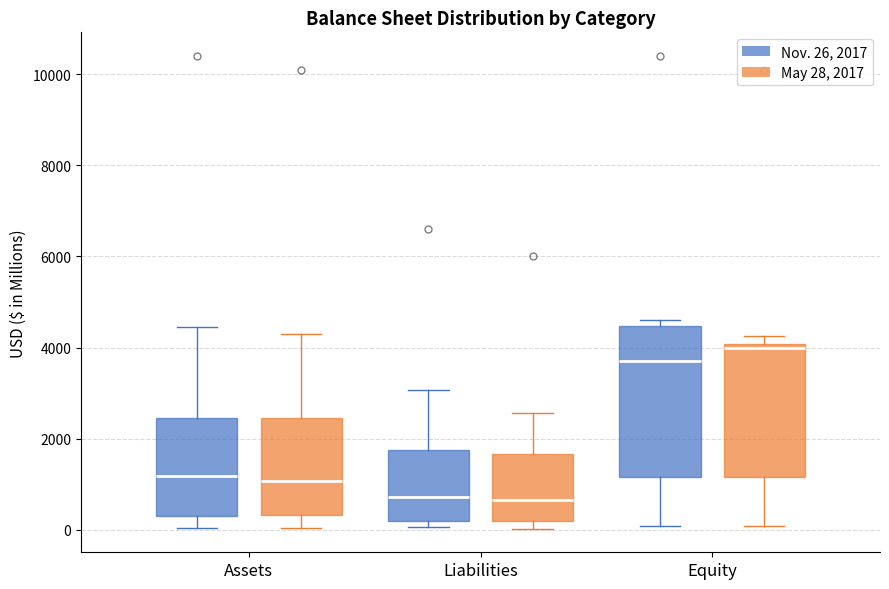

Reading left to right, transcribe this box plot: for each box, give where its median line is, the range the box spans, and where its two whiskers end, as read against the y-axis. The values are not printed on the chart, so give them approximately, as read against the axis.

Assets (Nov. 26, 2017): median 1200, box 400 to 2400, whiskers 0 to 4400
Assets (May 28, 2017): median 1000, box 400 to 2400, whiskers 0 to 4400
Liabilities (Nov. 26, 2017): median 800, box 200 to 1800, whiskers 0 to 3000
Liabilities (May 28, 2017): median 600, box 200 to 1600, whiskers 0 to 2600
Equity (Nov. 26, 2017): median 3600, box 1200 to 4400, whiskers 0 to 4600
Equity (May 28, 2017): median 4000 (just below the box's upper edge), box 1200 to 4000, whiskers 0 to 4200